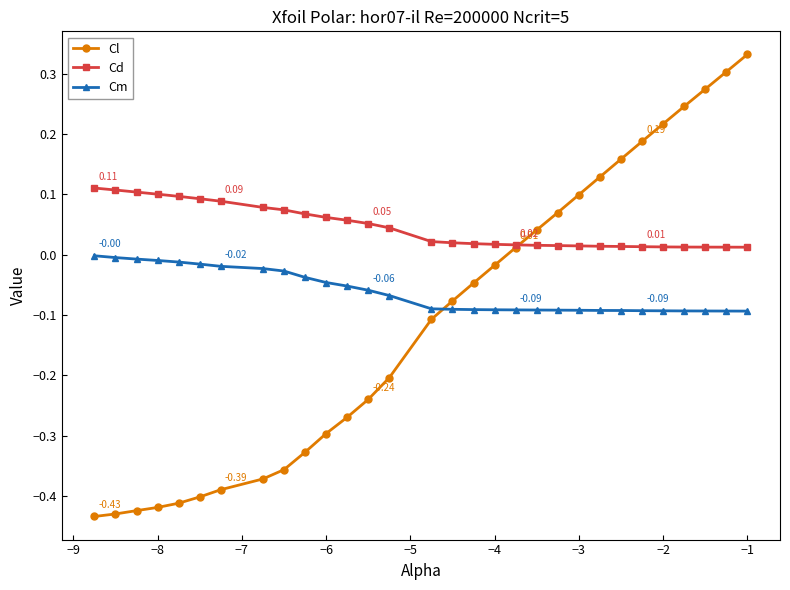

True or false: Cd and Cm intersect in this chart.

False